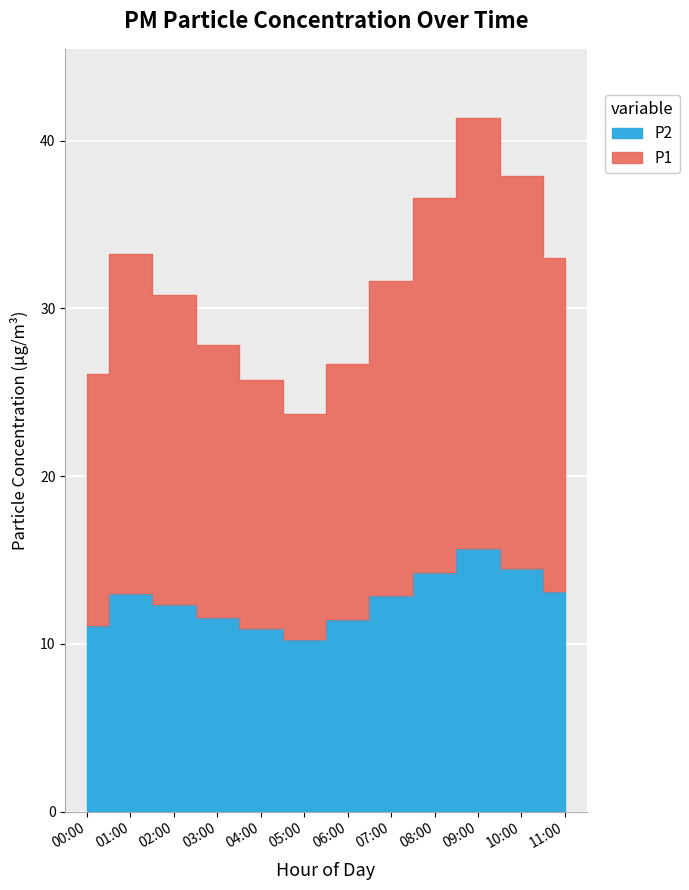

List the labels in order of P1 value, largest first.

09:00, 10:00, 08:00, 01:00, 11:00, 07:00, 02:00, 03:00, 06:00, 00:00, 04:00, 05:00